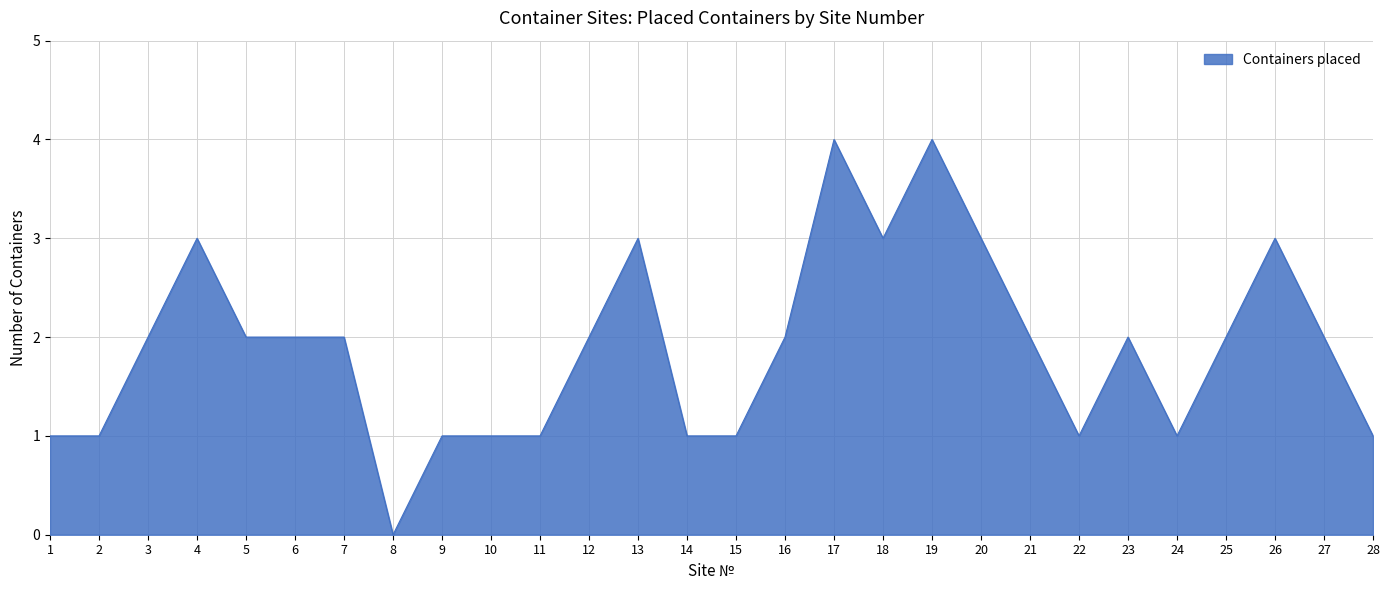

How many series are shown in this chart?

1